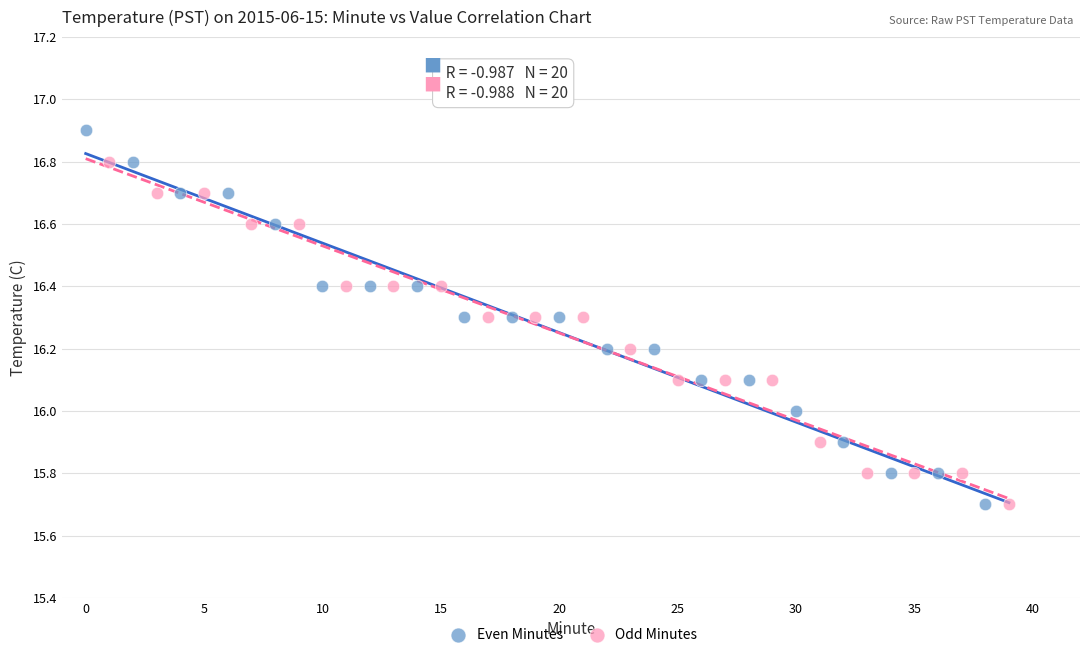

Which series reaches the maximum Y coordinate?

Even Minutes